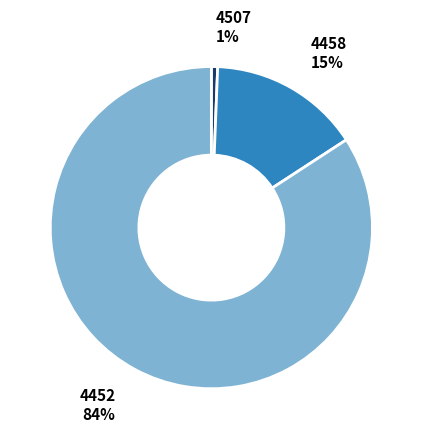

To the nearest percent, what is the average slice percentage?

33%